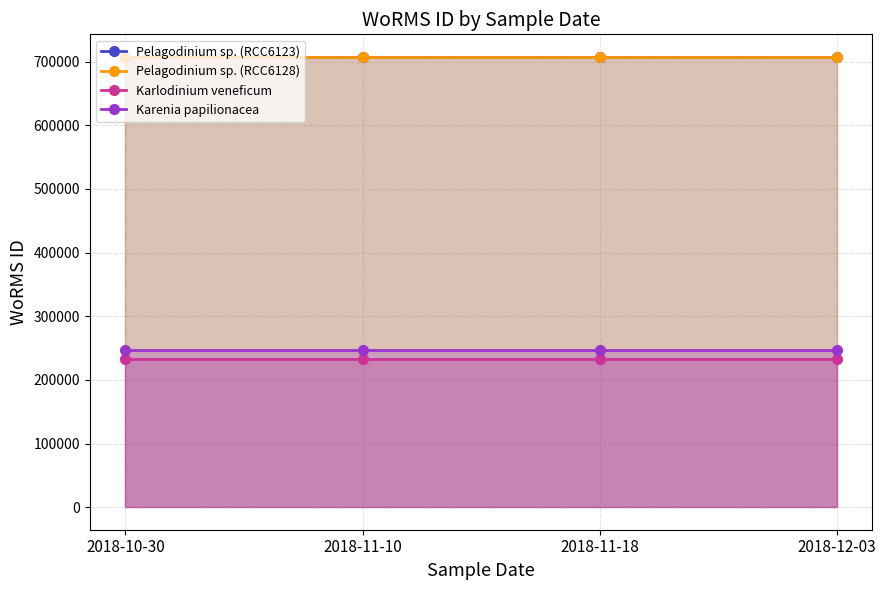

How many data points does each series have?

4